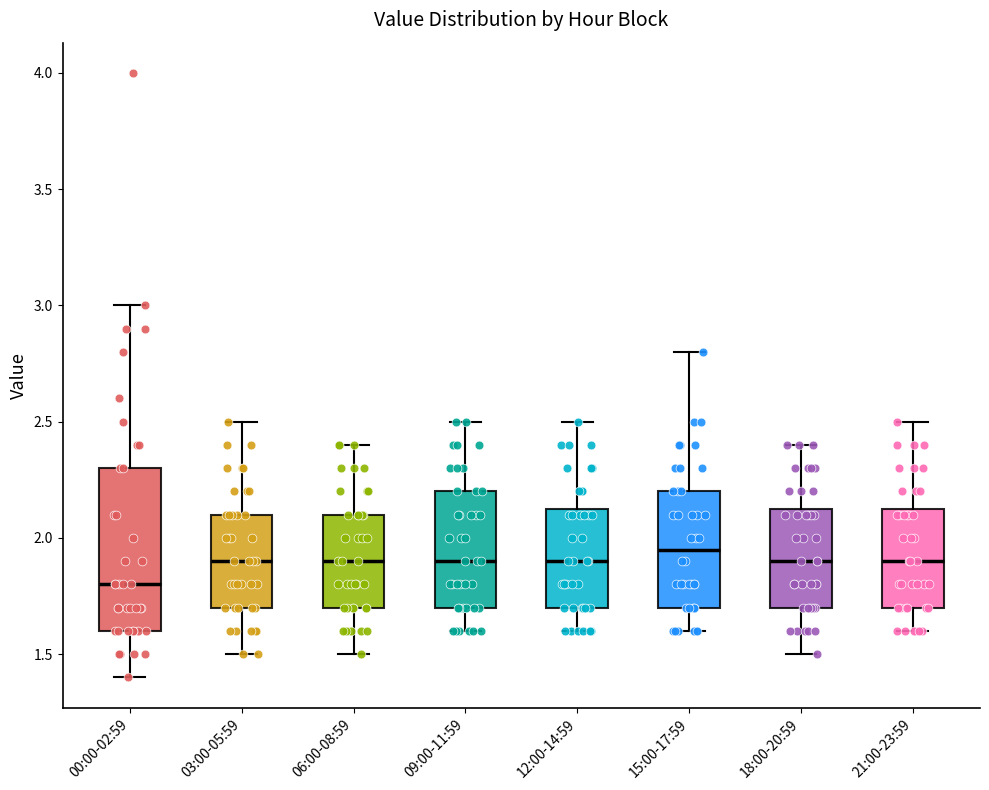

Reading left to right, read every box against the y-axis: the position of its median line, the range the box covers, and the ends of its whiskers. The values are not printed on the chart, so give them approximately, as read against the axis.

00:00-02:59: median 1.80, box 1.60 to 2.30, whiskers 1.40 to 3.00
03:00-05:59: median 1.90, box 1.70 to 2.10, whiskers 1.50 to 2.50
06:00-08:59: median 1.90, box 1.70 to 2.10, whiskers 1.50 to 2.40
09:00-11:59: median 1.90, box 1.70 to 2.20, whiskers 1.60 to 2.50
12:00-14:59: median 1.90, box 1.70 to 2.15, whiskers 1.60 to 2.50
15:00-17:59: median 1.95, box 1.70 to 2.20, whiskers 1.60 to 2.80
18:00-20:59: median 1.90, box 1.70 to 2.15, whiskers 1.50 to 2.40
21:00-23:59: median 1.90, box 1.70 to 2.15, whiskers 1.60 to 2.50